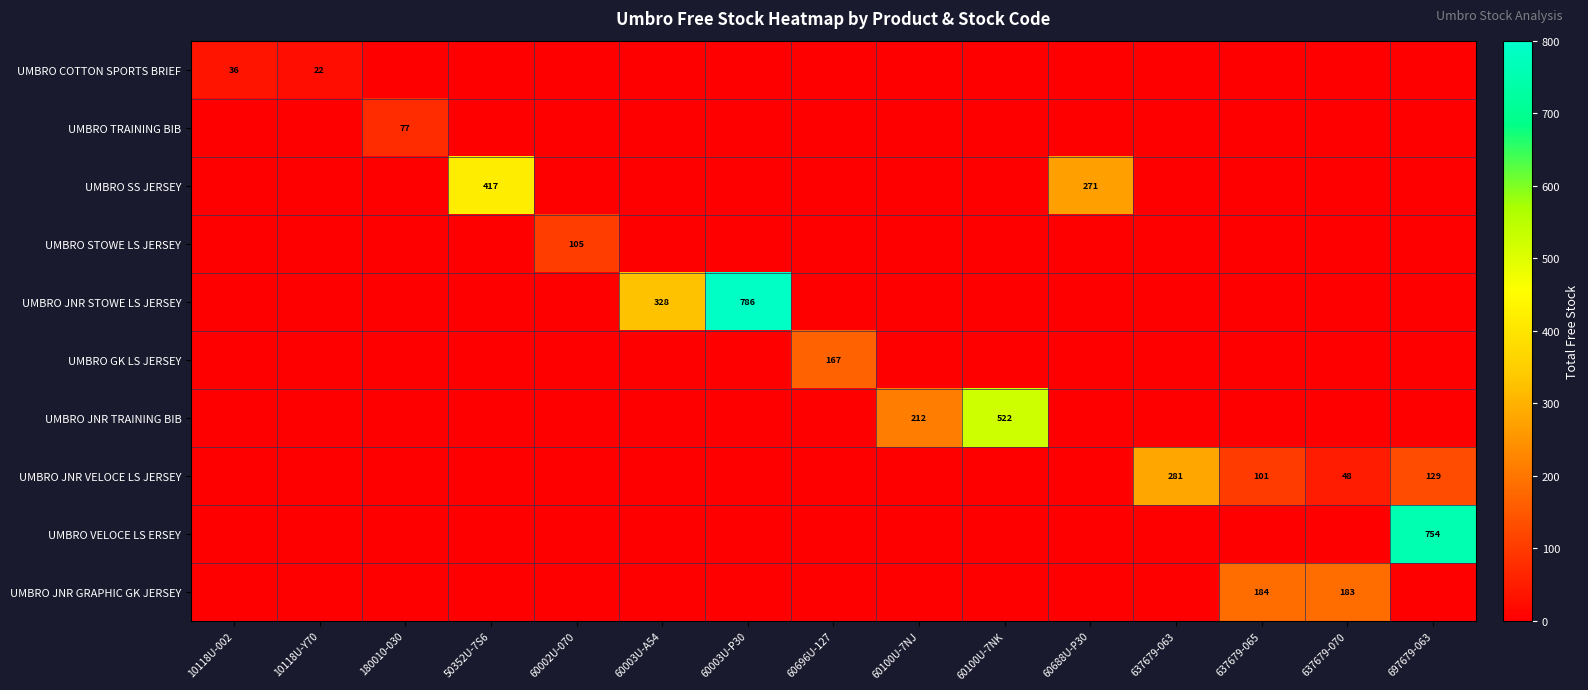

The value of UMBRO SS JERSEY at 50352U-7S6 is 417. True or false?

True